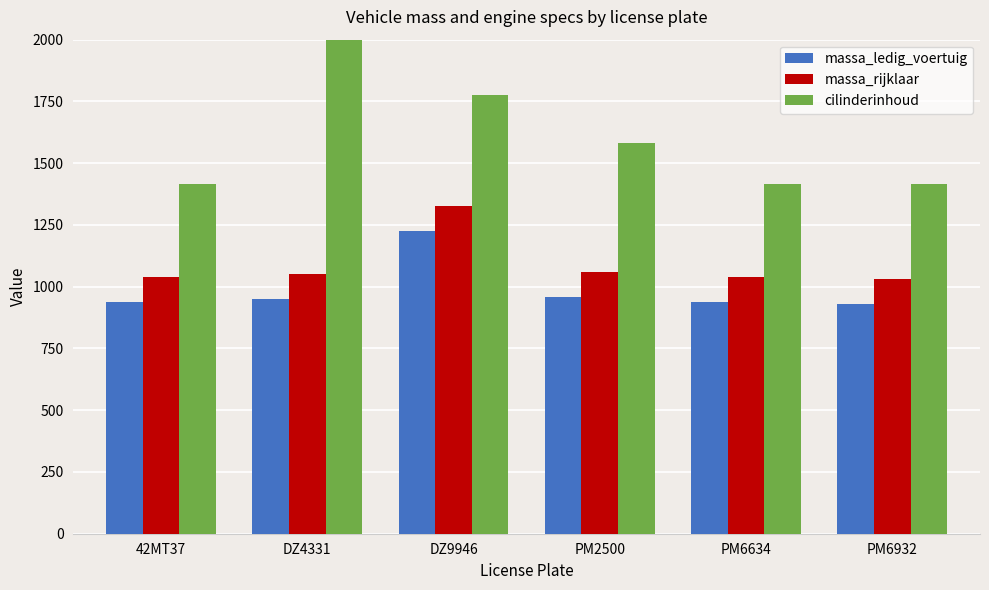

At how many categories does at least one series exceed 5716?

1